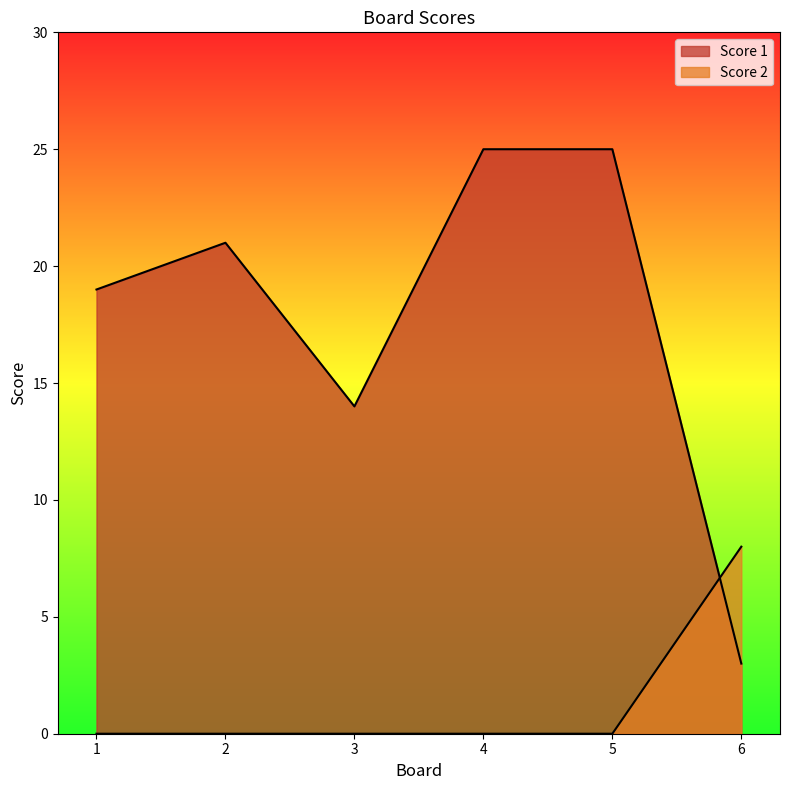

What is the difference between the Score 2 values at 3 and 6?

8